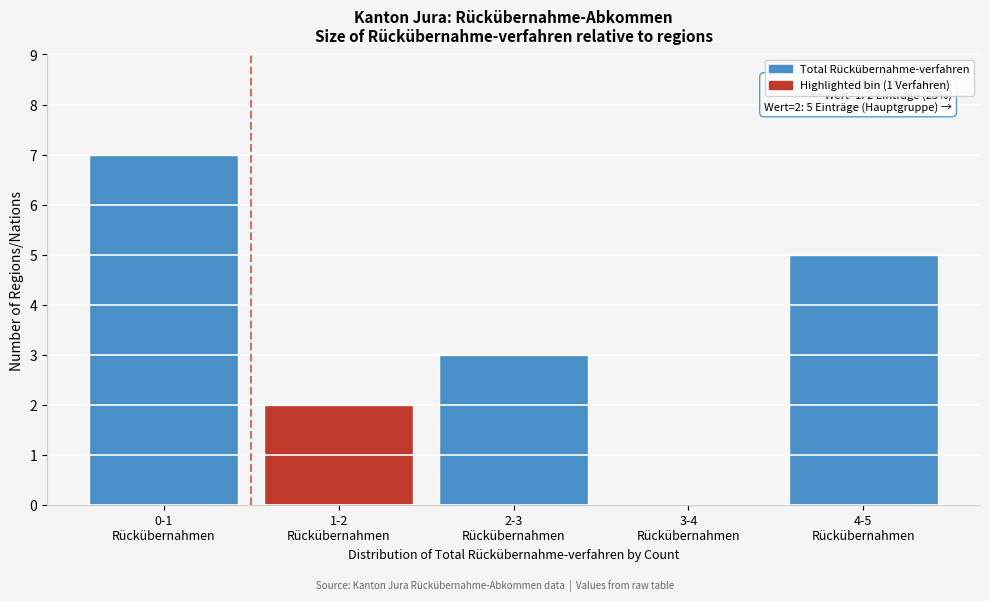

What is the greatest value displayed?

7